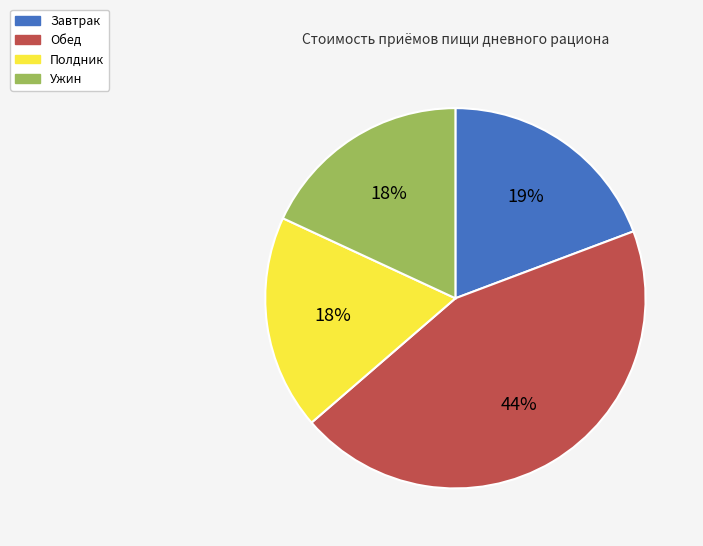

To the nearest percent, what portion does Ужин represent?

18%